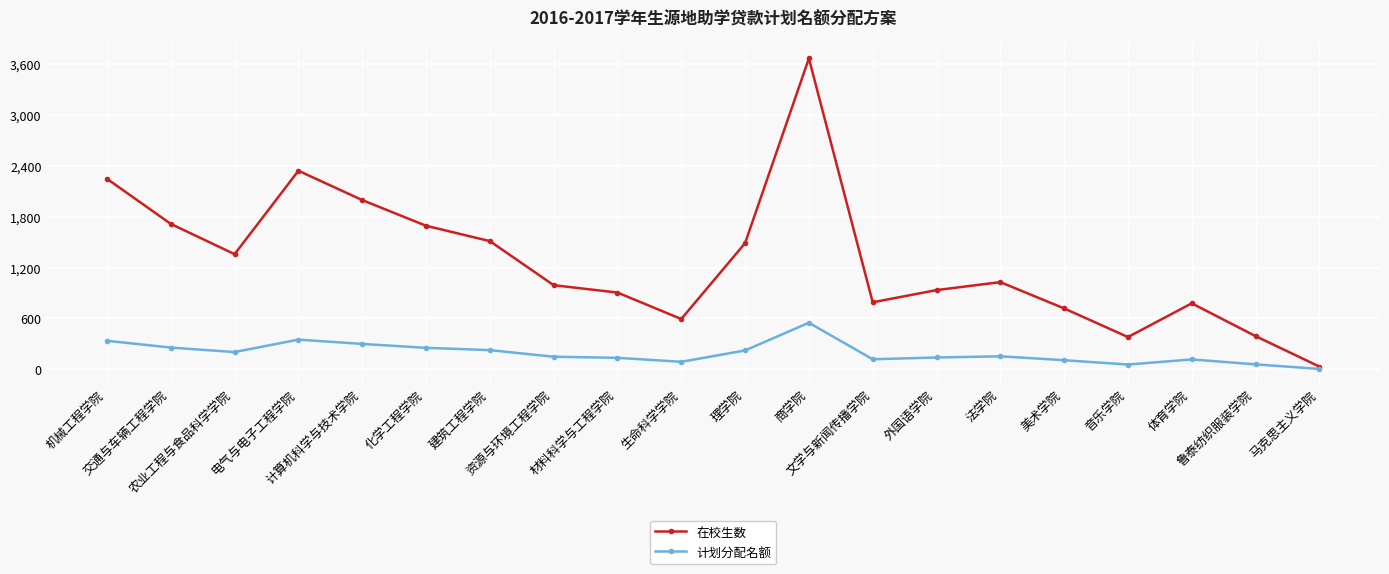

How many data points in 计划分配名额 are less than 154?

10